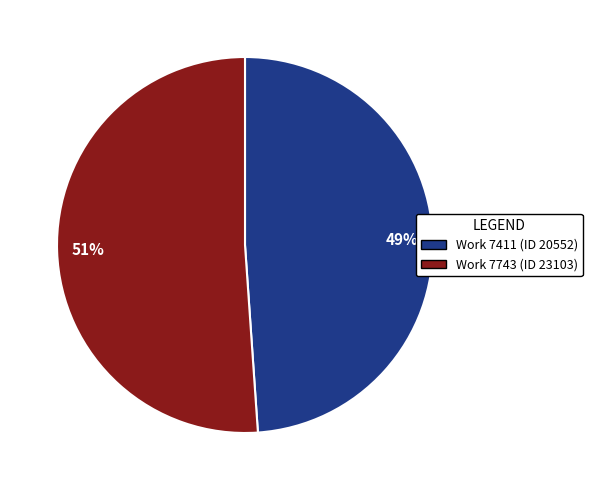

The 49% slice represents 42% of the pie. True or false?

False